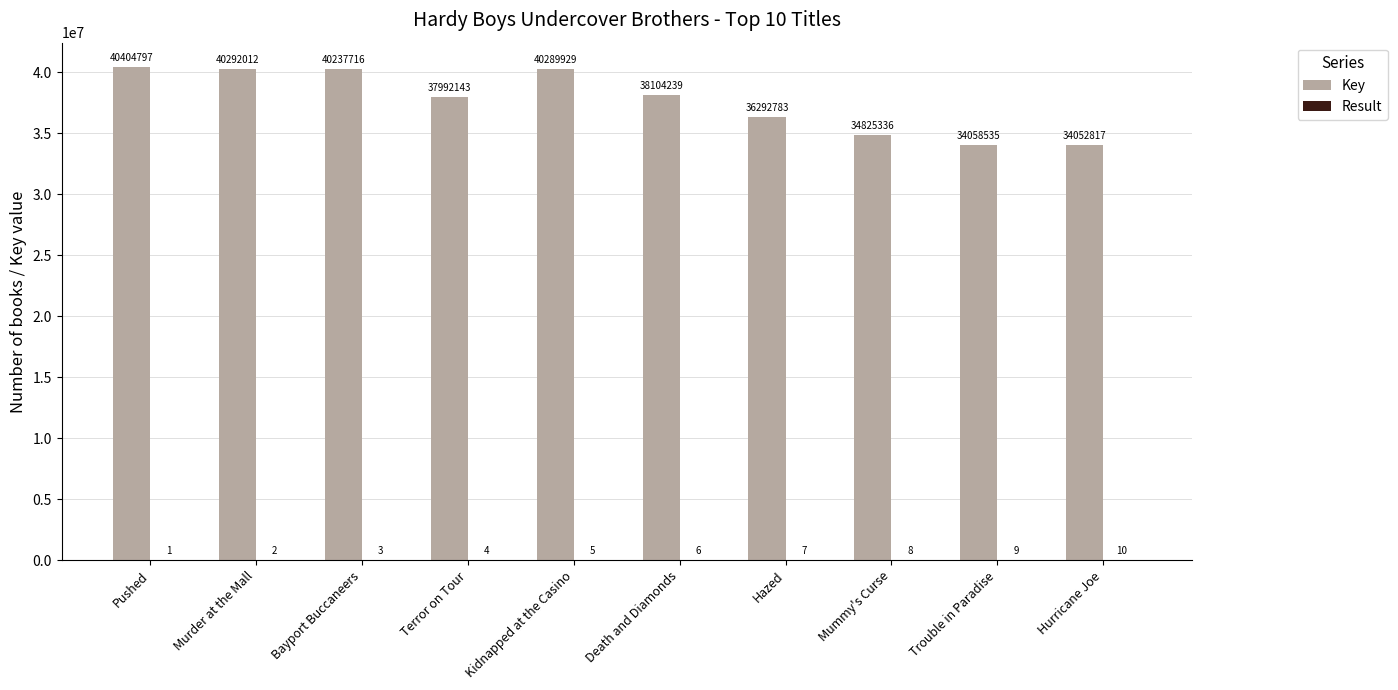

At which category is the sum across all series the highest?

Pushed